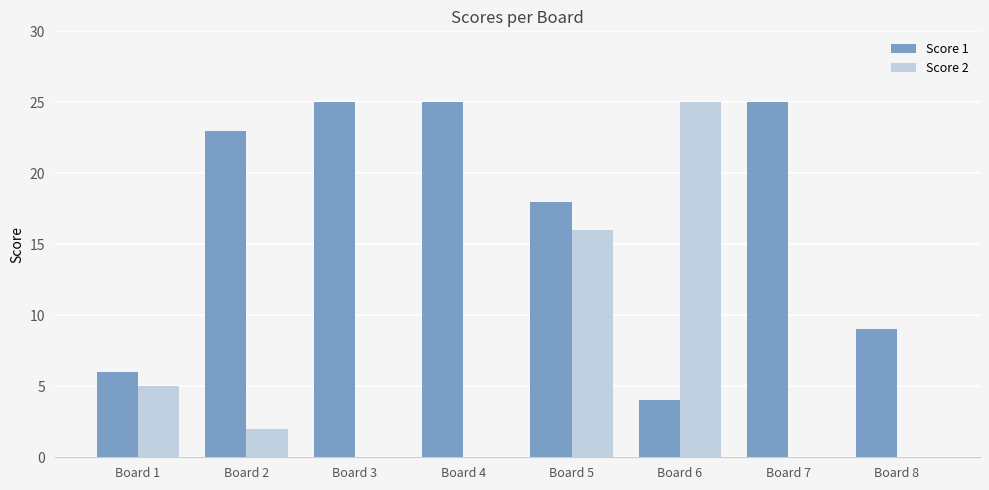

Reading left to right, extract all data points from this chart.

Score 1: Board 1=6	Board 2=23	Board 3=25	Board 4=25	Board 5=18	Board 6=4	Board 7=25	Board 8=9
Score 2: Board 1=5	Board 2=2	Board 3=0	Board 4=0	Board 5=16	Board 6=25	Board 7=0	Board 8=0